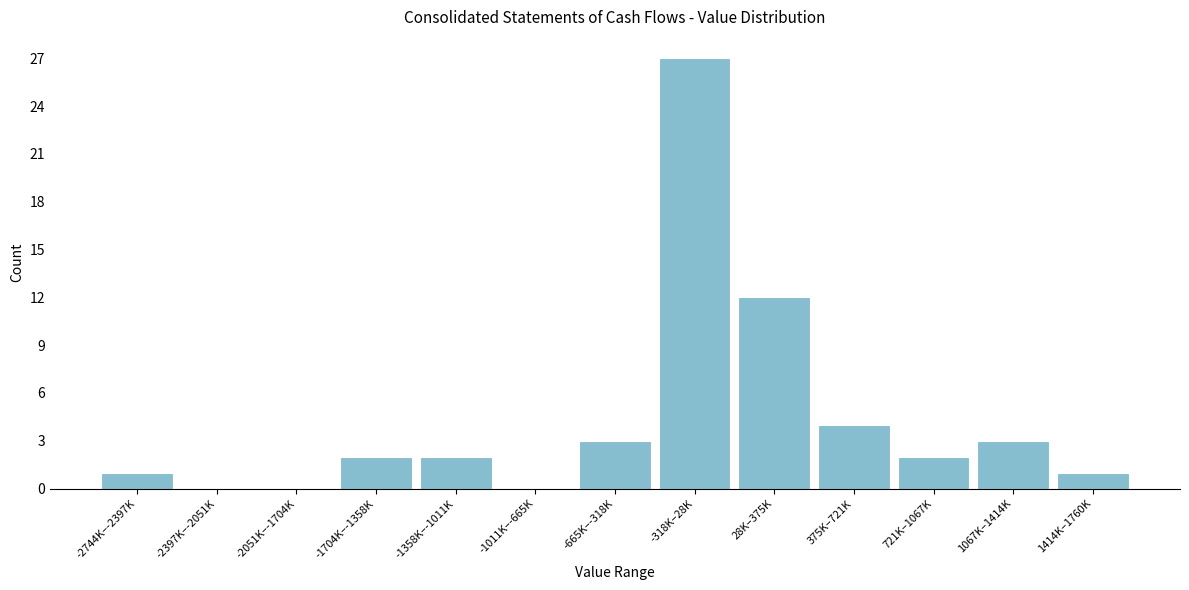

Reading left to right, extract all data points from this chart.

-2744K–-2397K=1	-2397K–-2051K=0	-2051K–-1704K=0	-1704K–-1358K=2	-1358K–-1011K=2	-1011K–-665K=0	-665K–-318K=3	-318K–28K=27	28K–375K=12	375K–721K=4	721K–1067K=2	1067K–1414K=3	1414K–1760K=1